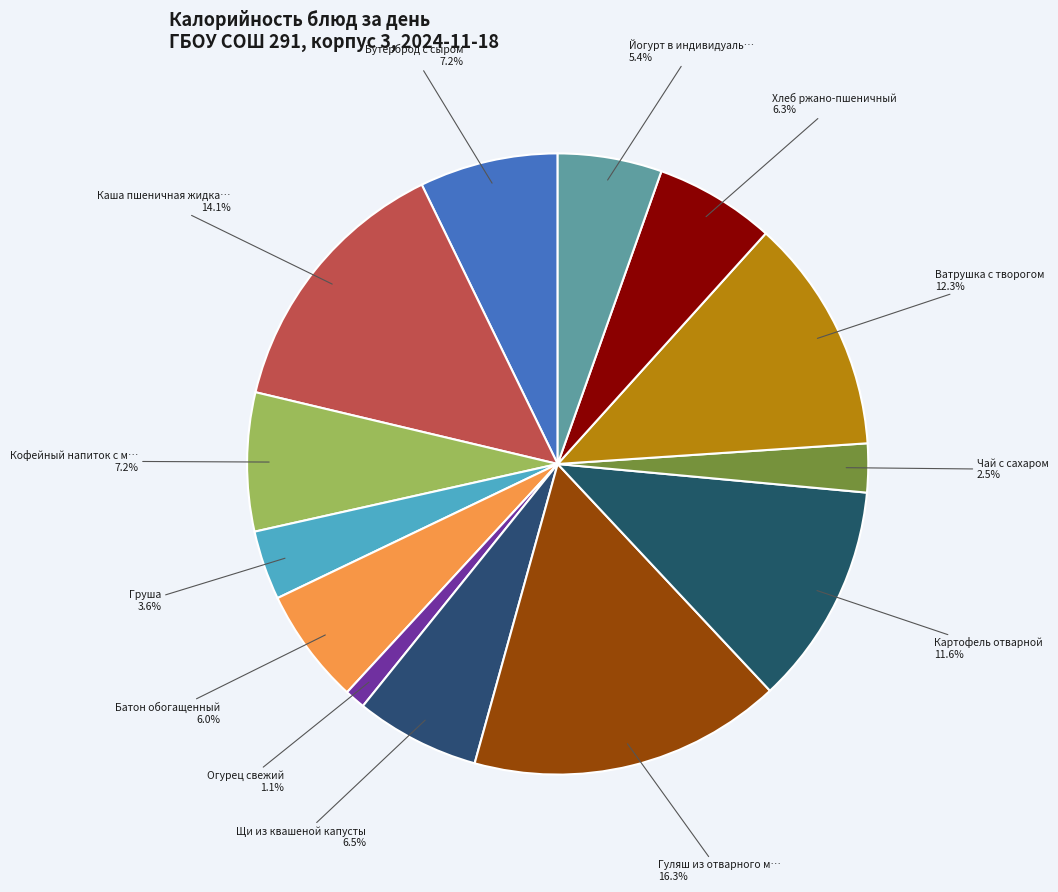

How many slices are in this pie chart?

13